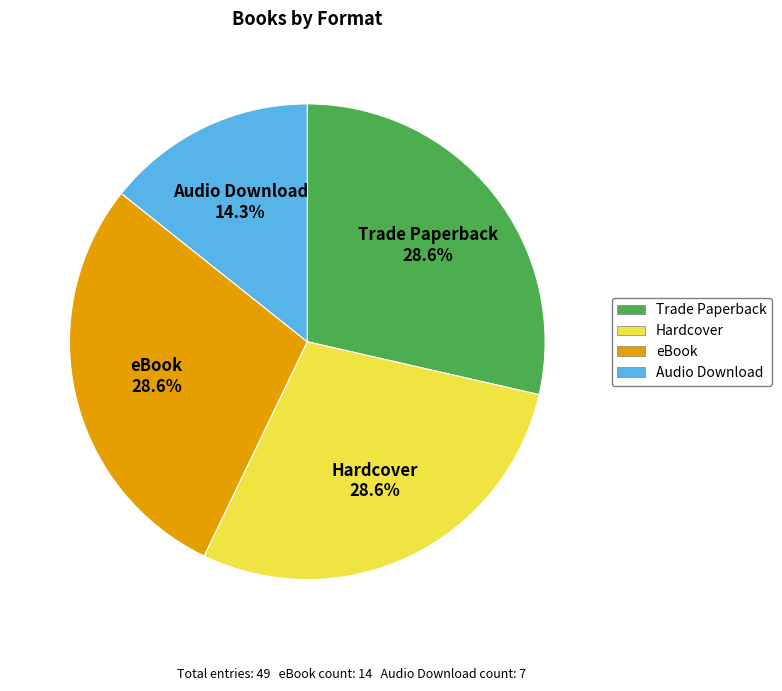

To the nearest percent, what is the combined percentage of eBook and Hardcover?

57%